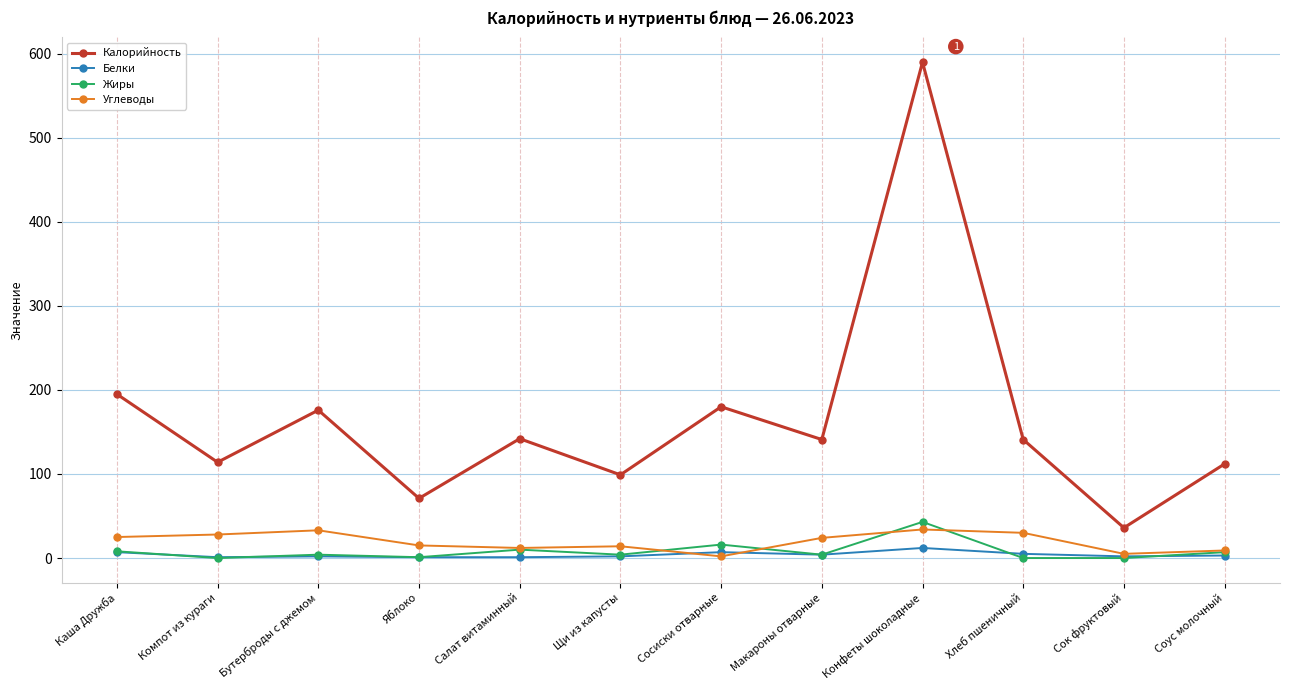

True or false: Углеводы and Калорийность intersect in this chart.

False